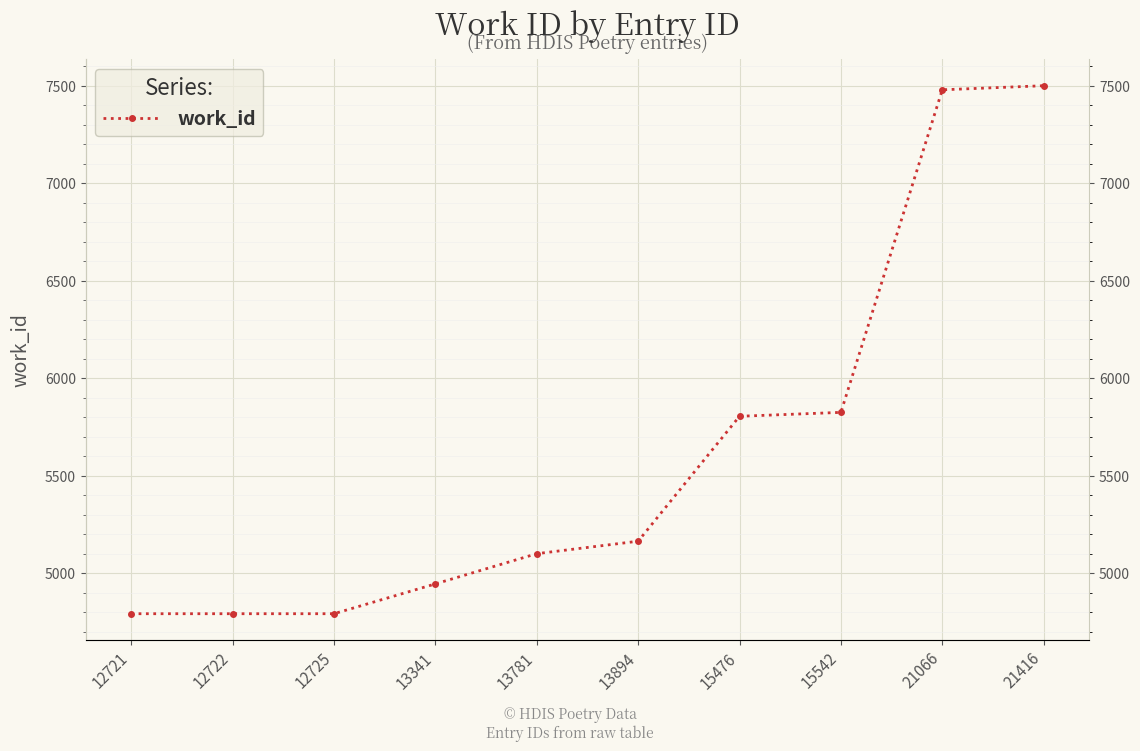

Where is the data nearest to the value 6146?

15542